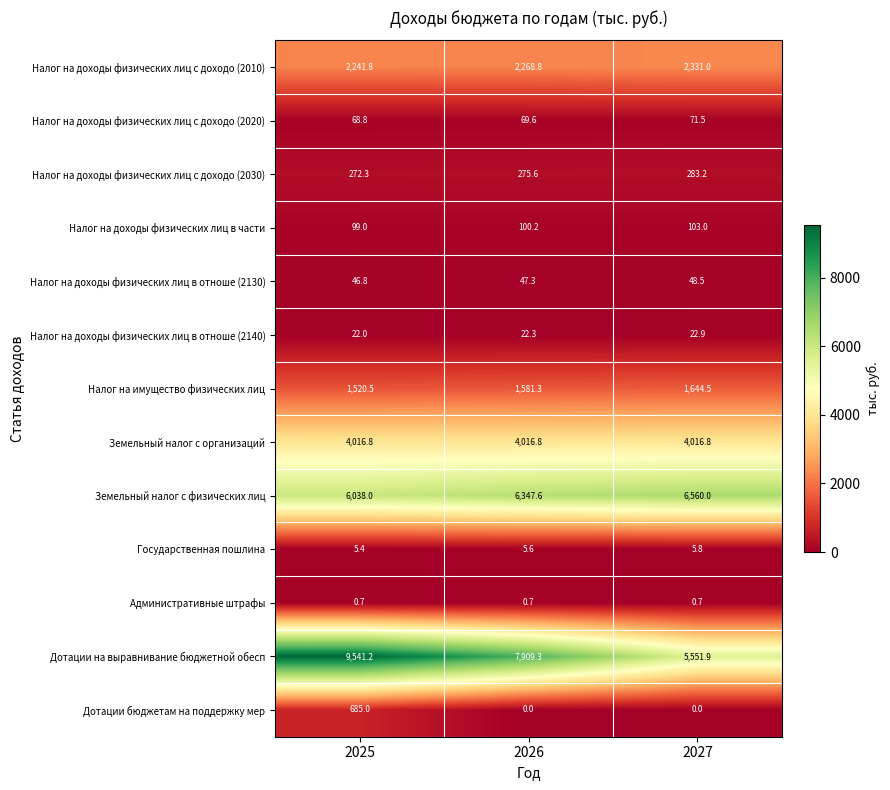

What is the average value of the Государственная пошлина series?

5.6